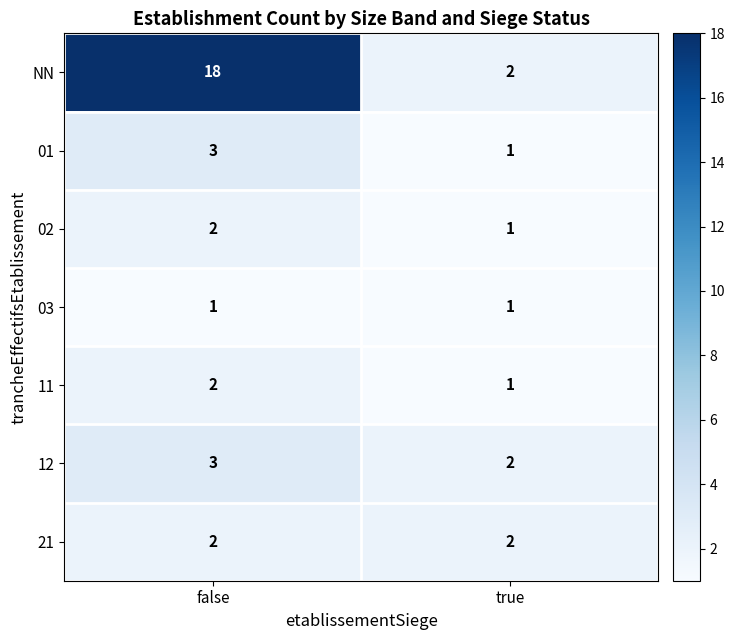

Rank the categories by 11 value from lowest to highest.

true, false